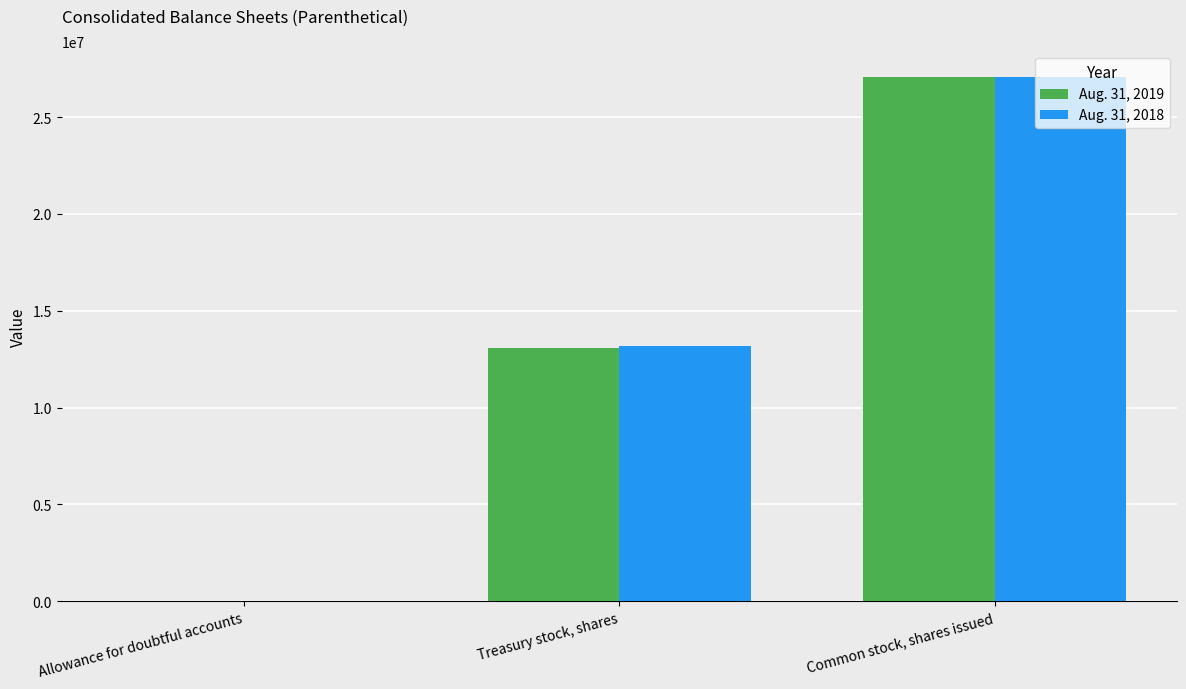

Are the bars horizontal?

No